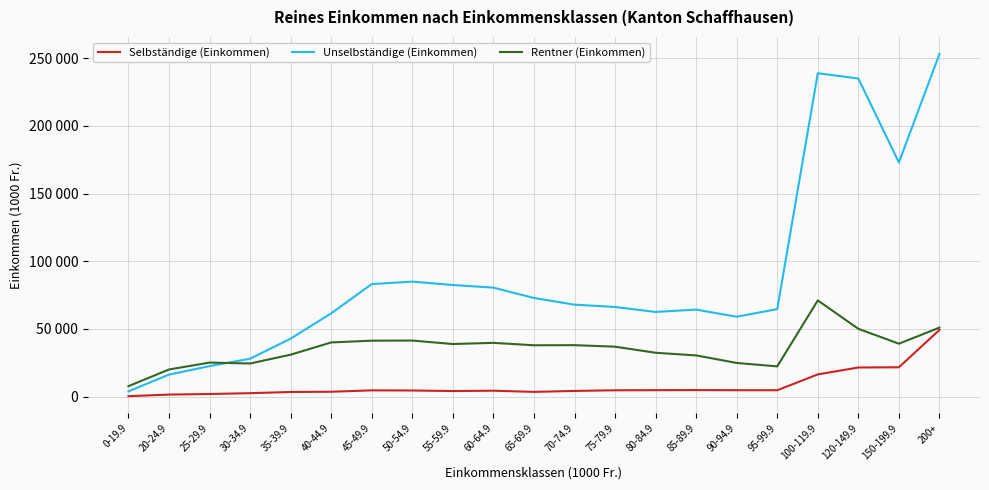

What is the approximate value of Unselbständige (Einkommen) at 75-79.9?

66261.7